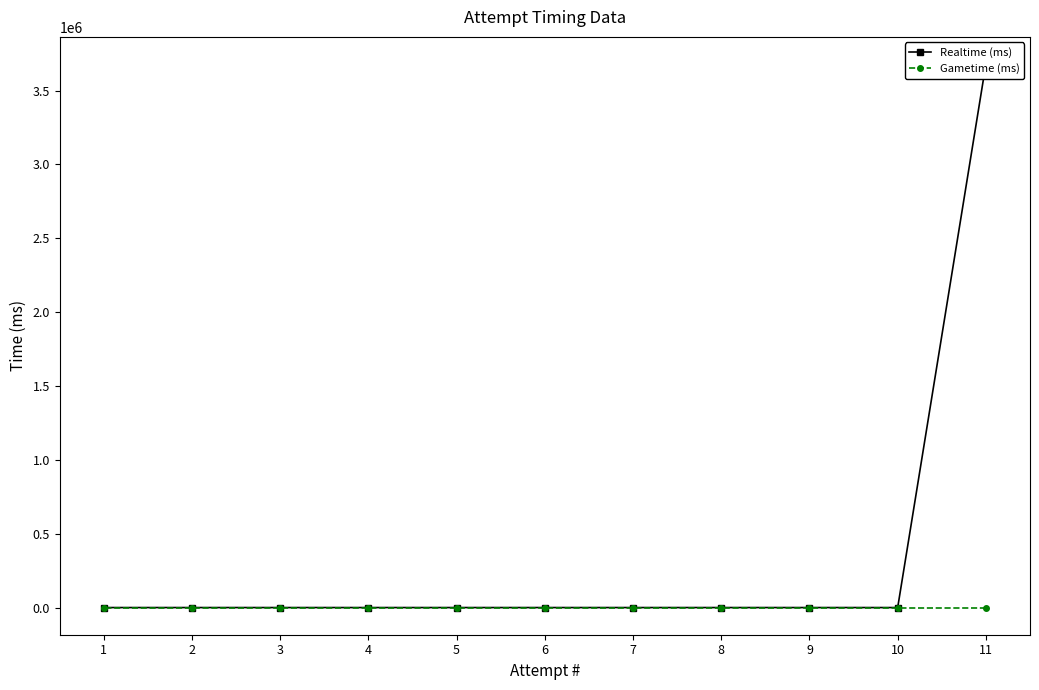

True or false: Realtime (ms) has a value of 2210225 at 3.

False